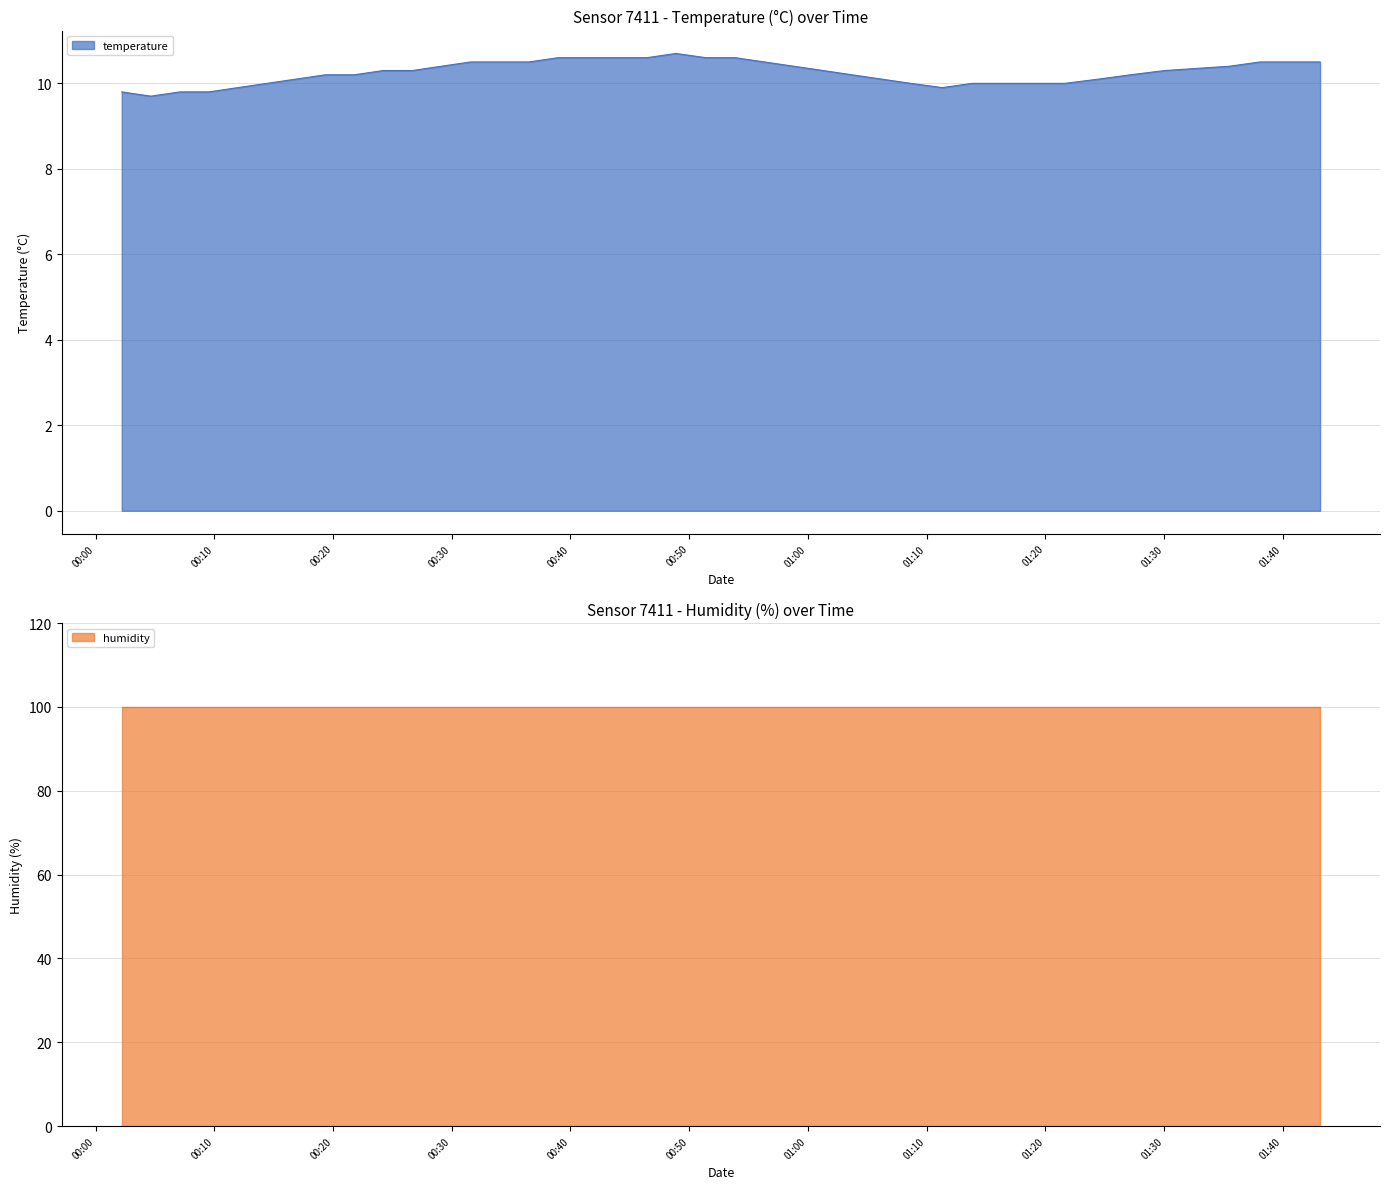

True or false: the data shows 15.7 at 2022-10-13T01:19:06.

False